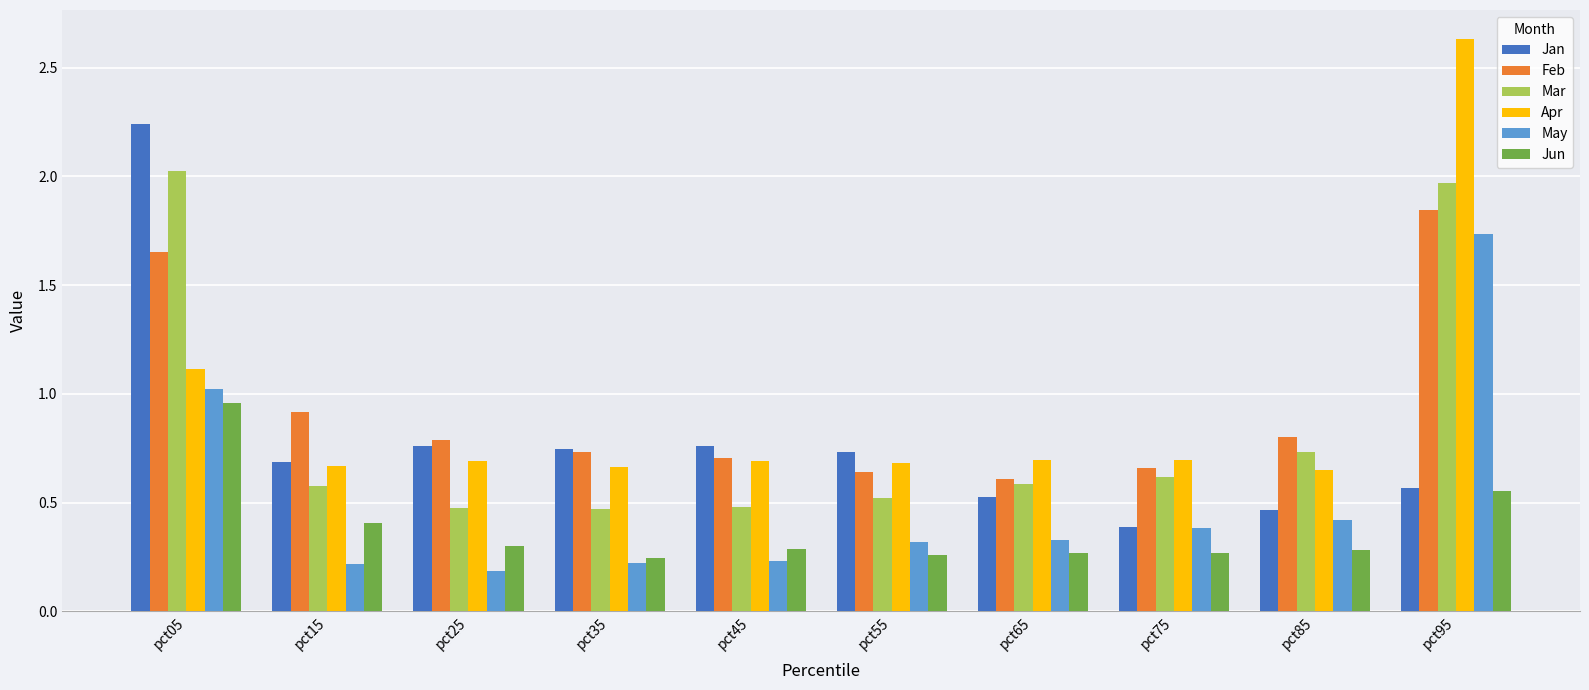

At pct55, list the series in order from largest to smallest.

Jan, Apr, Feb, Mar, May, Jun